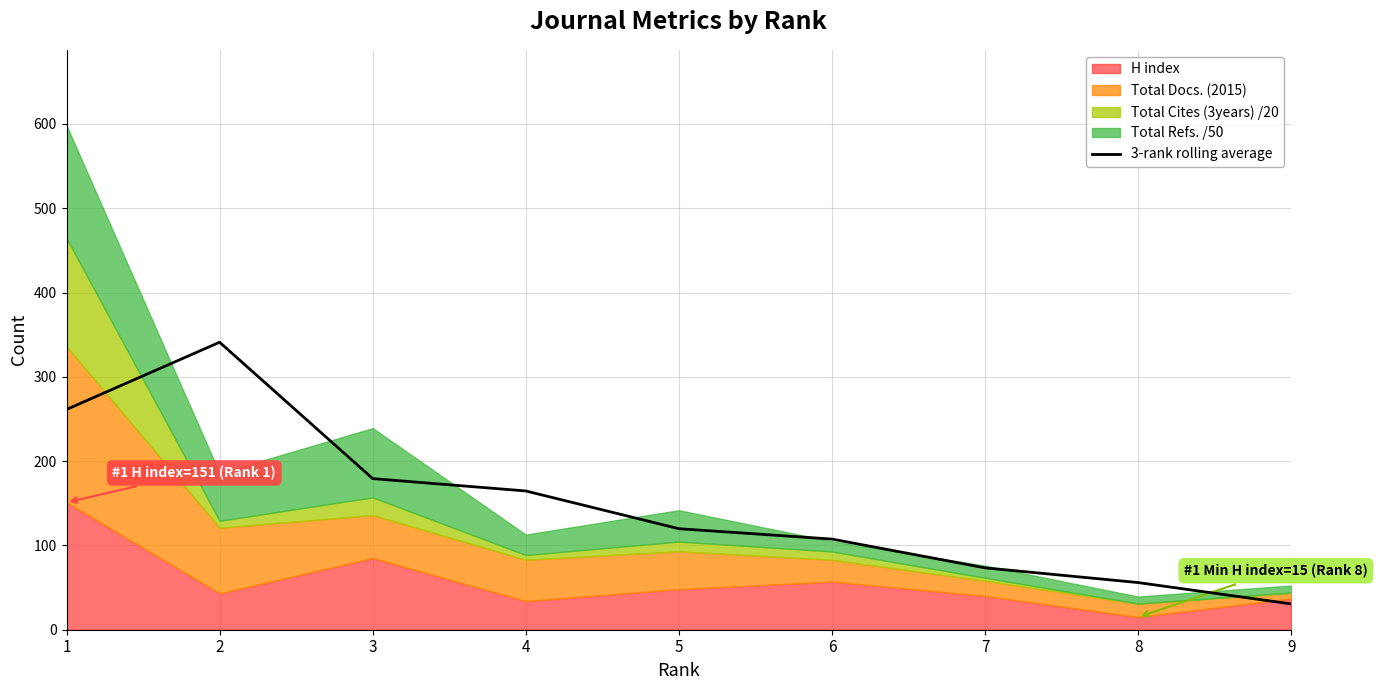

How many lines are shown in the chart?

1